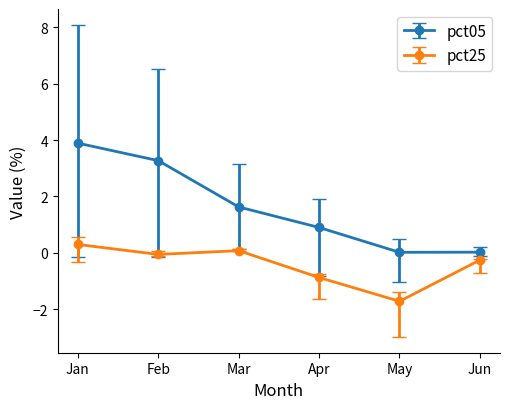

True or false: pct25 and pct05 intersect in this chart.

False